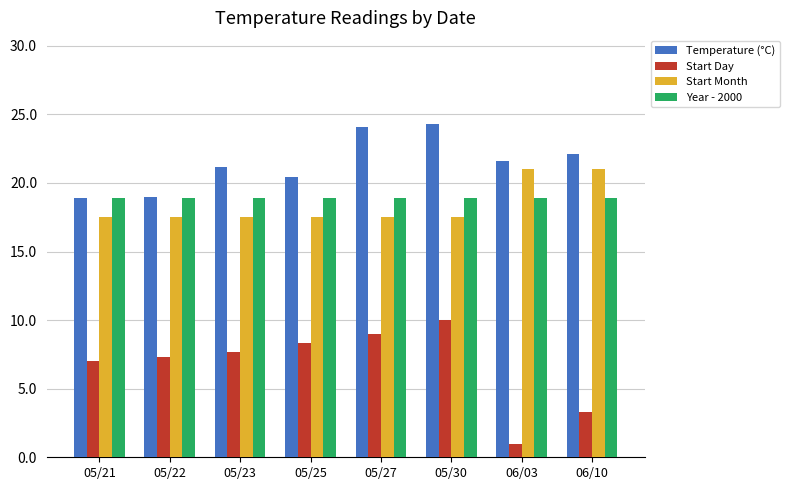

What are all the series names shown in the legend?

Temperature (°C), Start Day, Start Month, Year - 2000